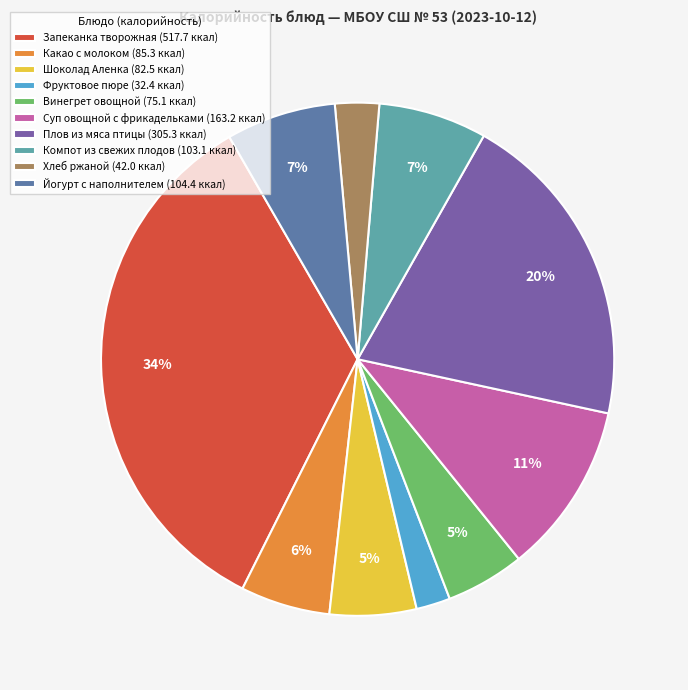

True or false: Шоколад Аленка accounts for 11% of the total.

False